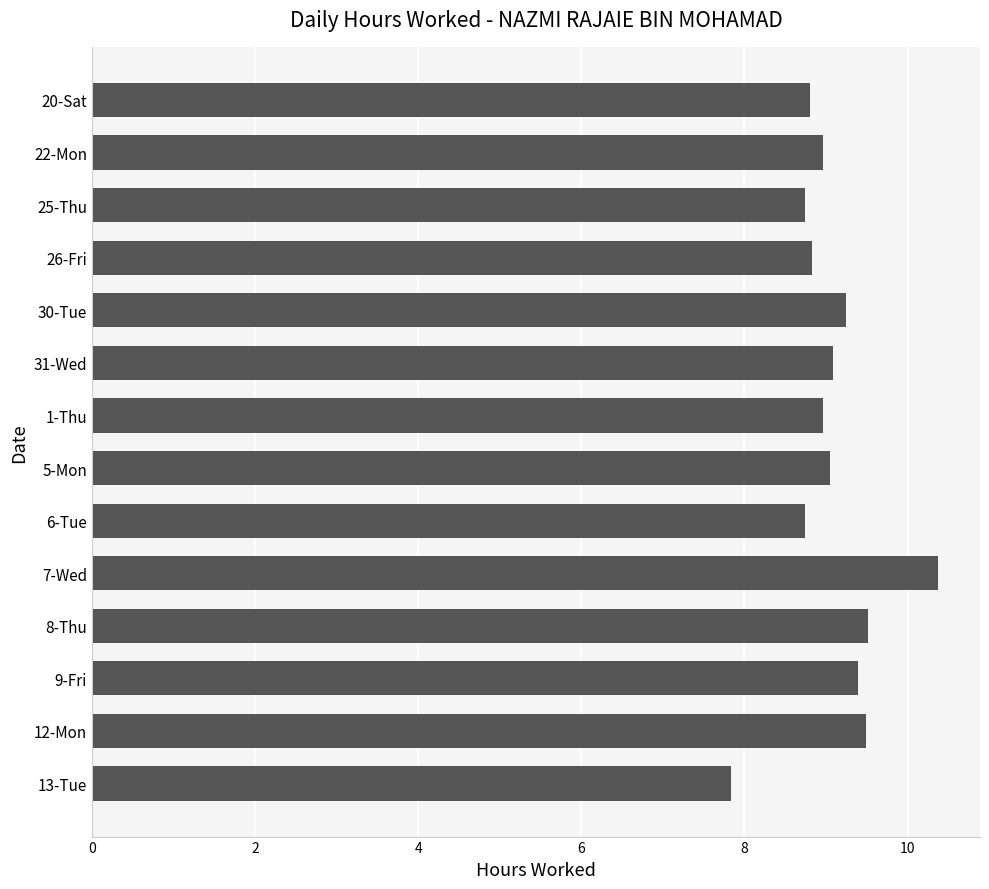

What is the label of the 9th bar from the top?

6-Tue